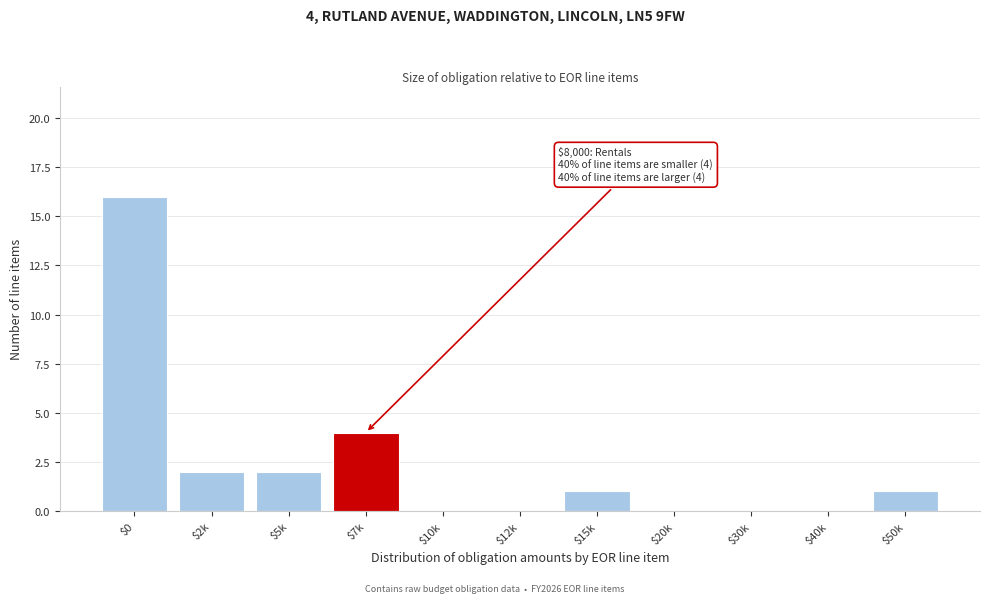

At which category does the chart reach its peak across all series?

$0